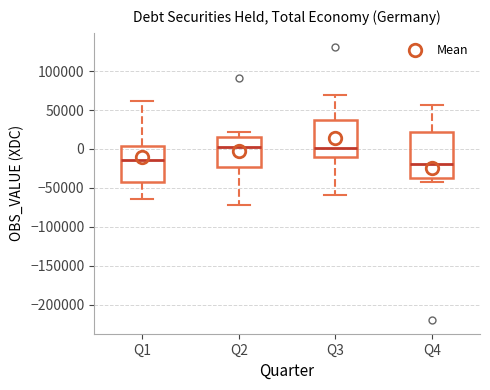

Reading left to right, read every box against the y-axis: the position of its median line, the range the box covers, and the ends of its whiskers. The values are not printed on the chart, so give them approximately, as read against the axis.

Q1: median -15000, box -45000 to 5000, whiskers -65000 to 60000
Q2: median 5000, box -25000 to 15000, whiskers -75000 to 20000
Q3: median 0, box -10000 to 35000, whiskers -60000 to 70000
Q4: median -20000, box -35000 to 20000, whiskers -45000 to 55000